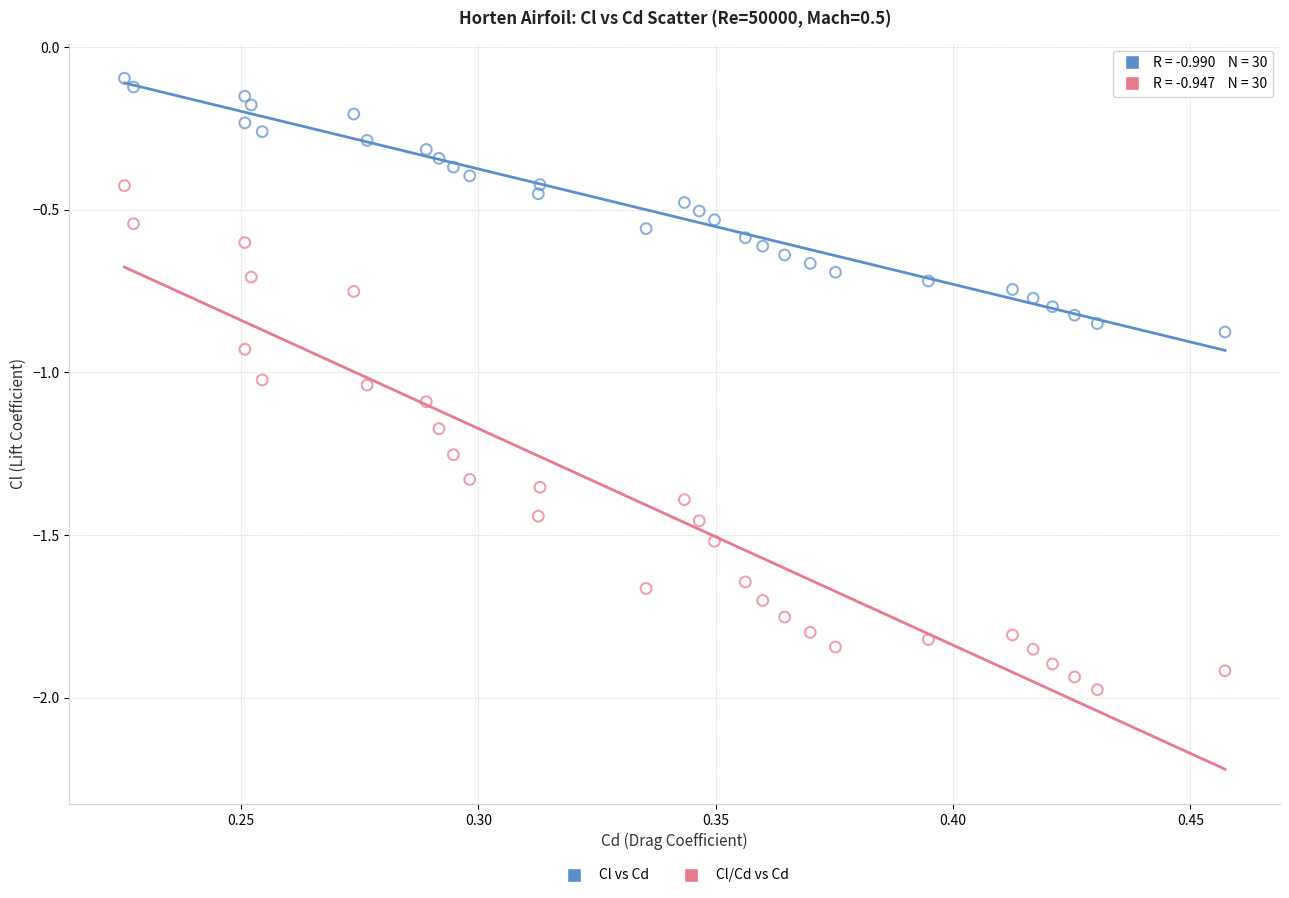

Which series reaches the maximum Y coordinate?

Cl vs Cd